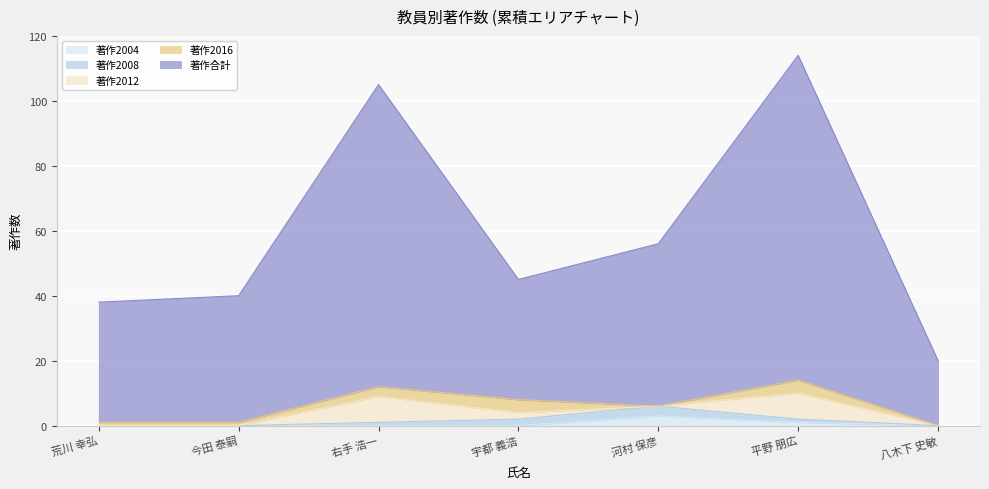

What is the total value across all series at 河村 保彦?

56